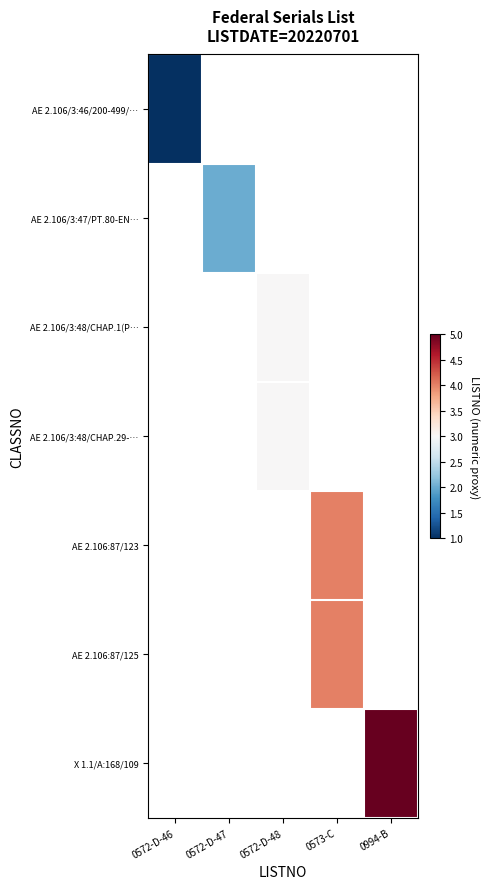

True or false: AE 2.106:87/125 has a value of 4.0 at 0573-C.

True